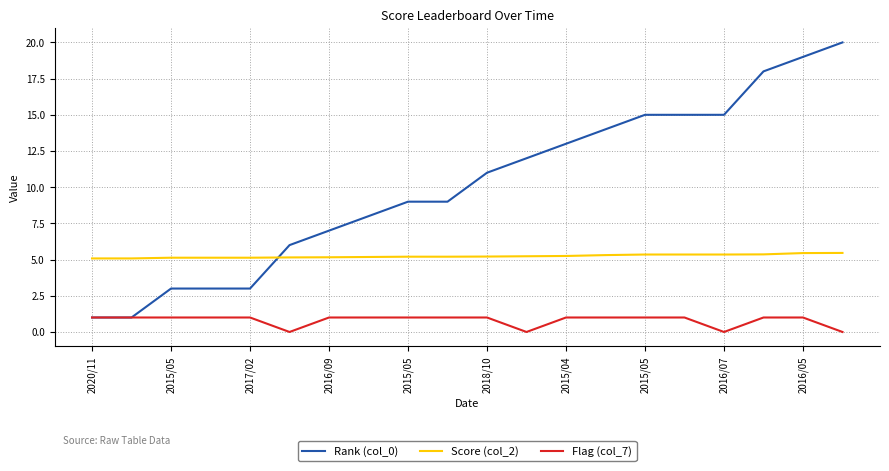

Which series has the widest spread of values?

Rank (col_0)